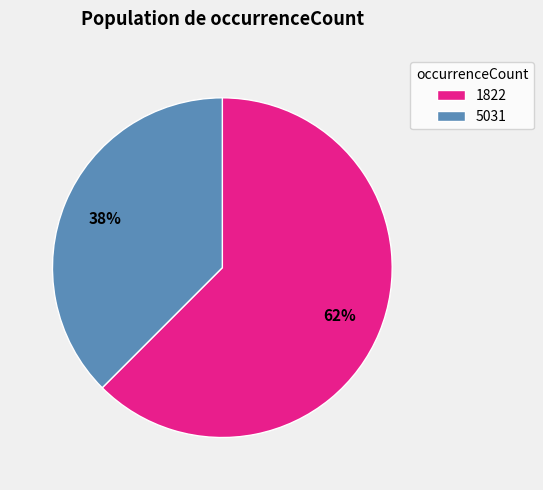

Between 1822 and 5031, which is larger?

1822